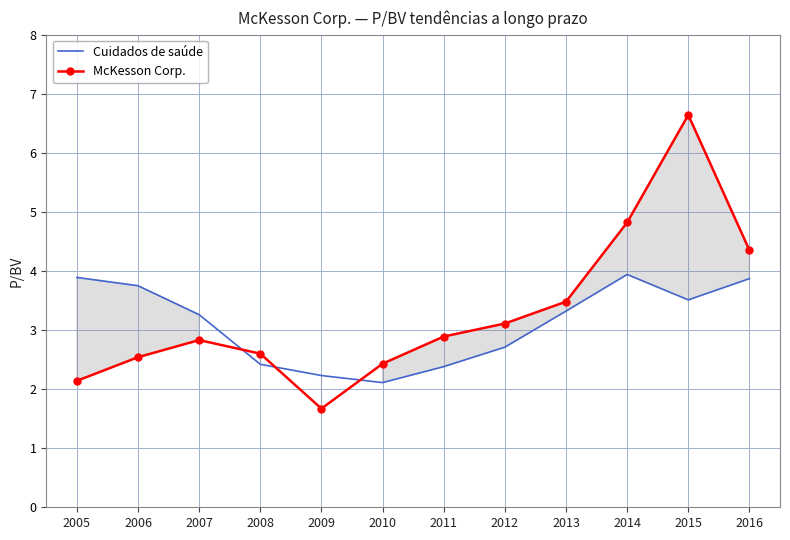

How many intersections are there between Cuidados de saúde and McKesson Corp.?

3